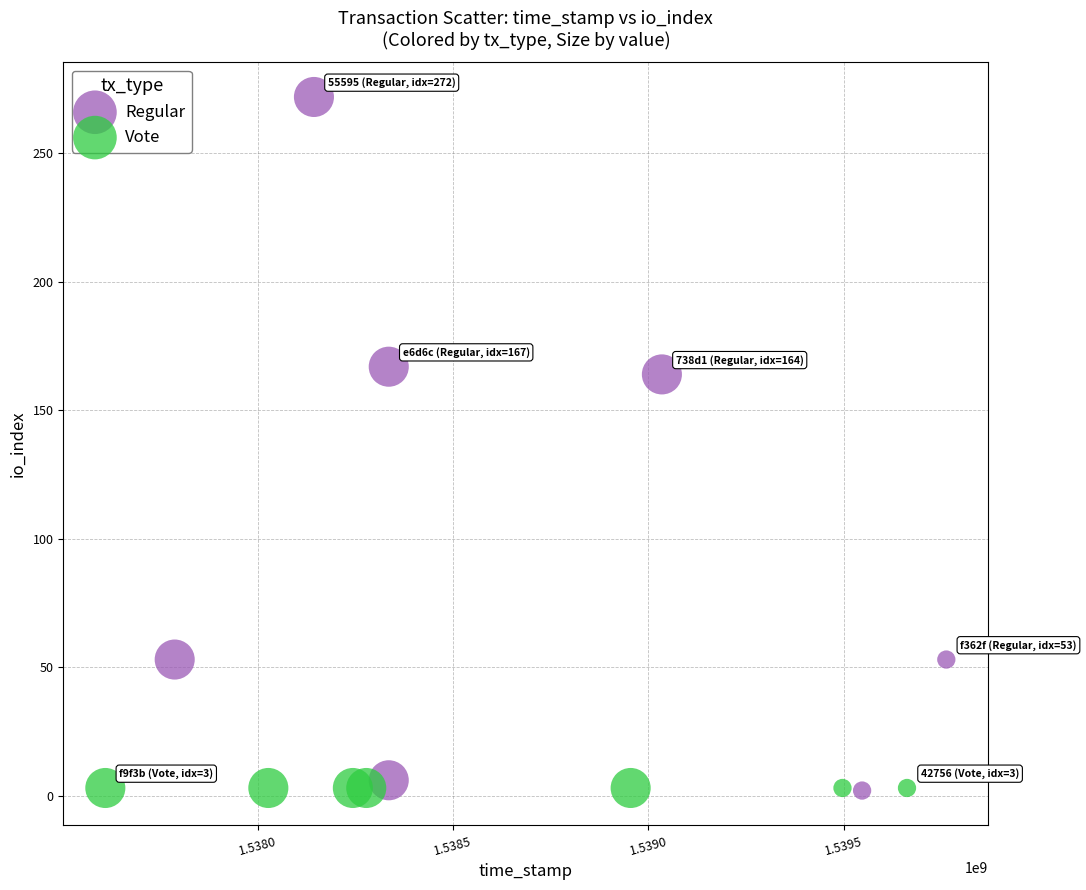

Which series contains the highest Y value?

Regular